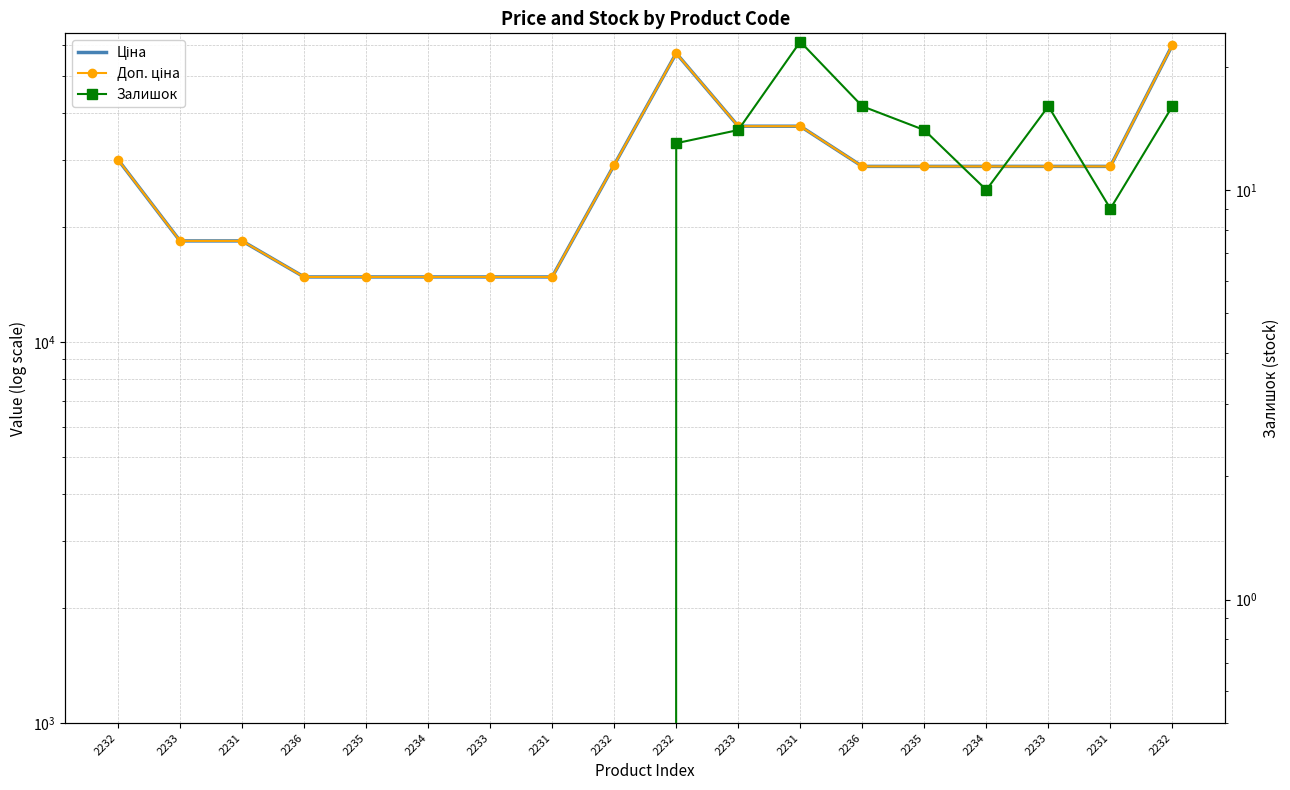

How many interior local peaks does the Ціна series have?

1